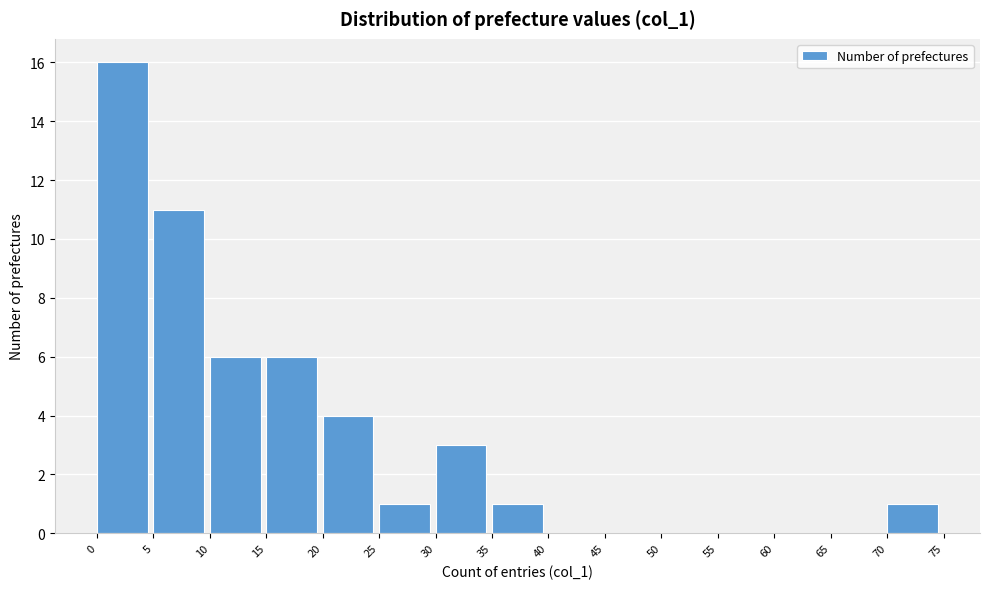

What is the height of the bar covering 20 to 25 on the x-axis? The values are not printed on the chart, so give them approximately, as read against the axis.

4